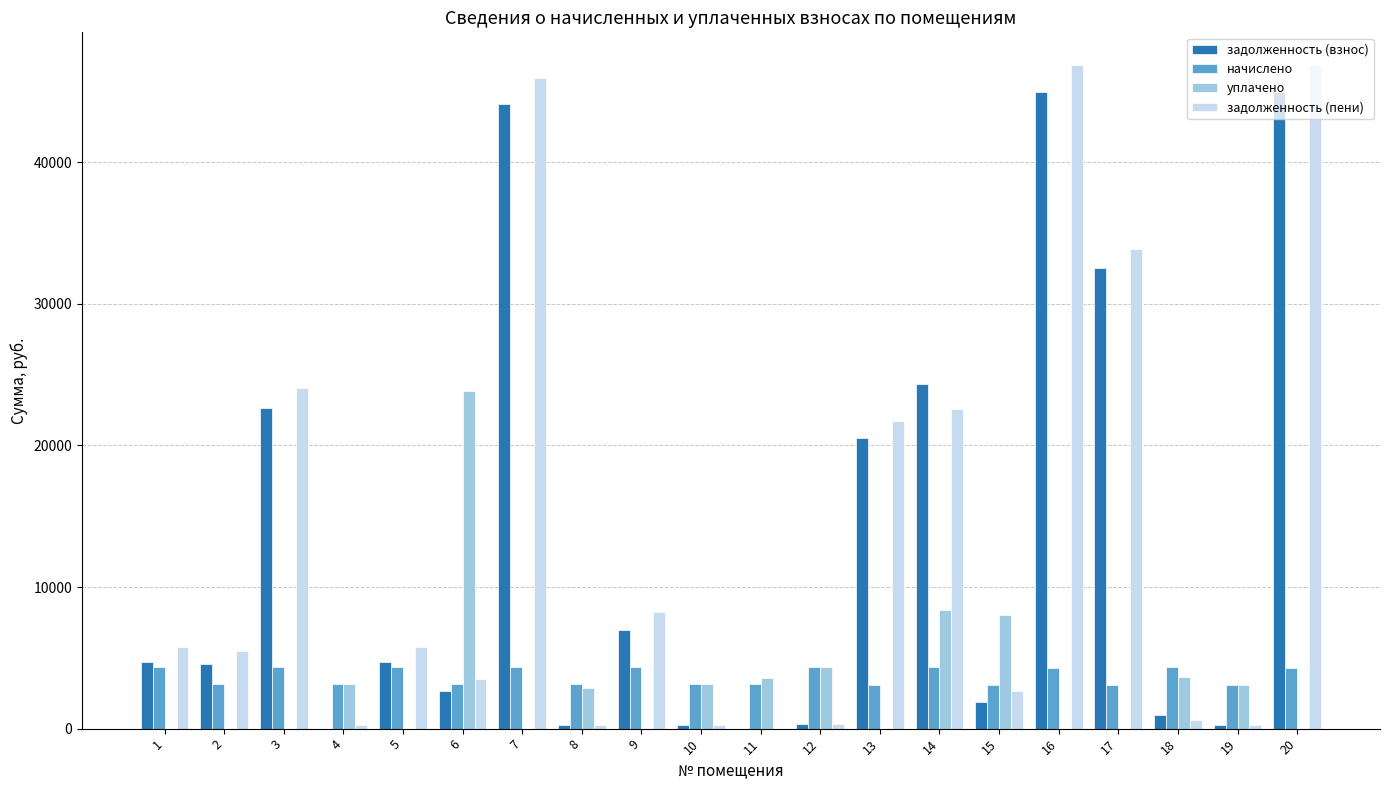

What are all the series names shown in the legend?

задолженность (взнос), начислено, уплачено, задолженность (пени)